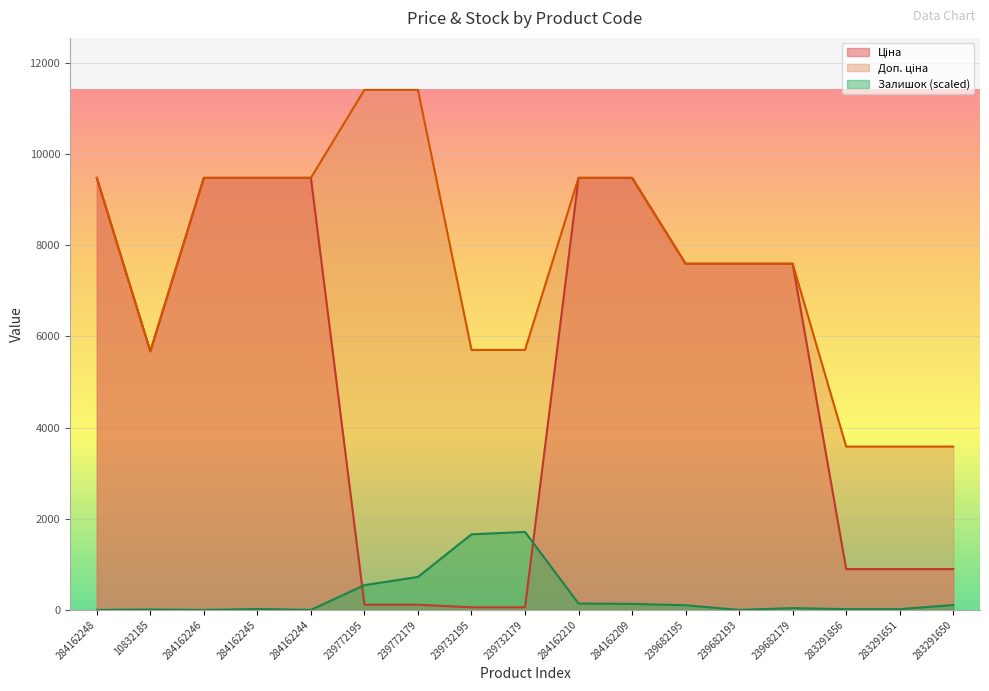

Where is the first local minimum for Ціна?

10832185